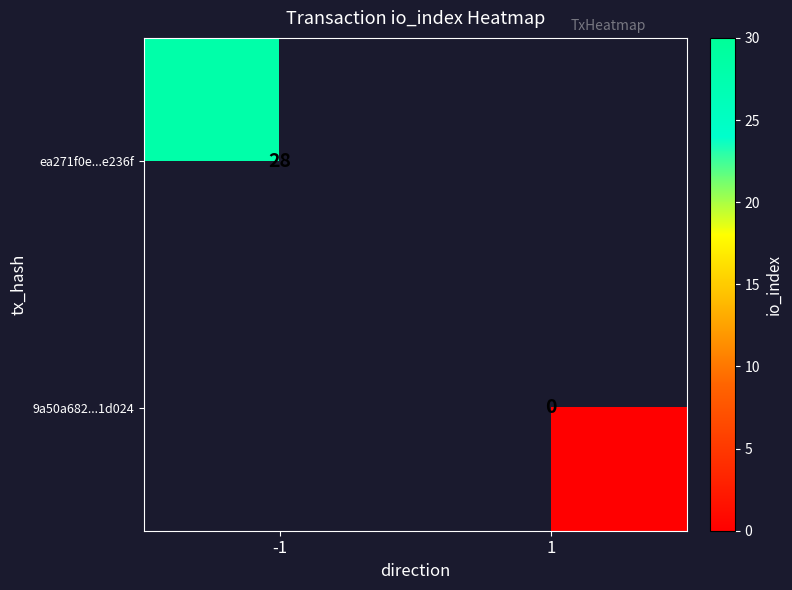

Is it true that ea271f0e...e236f equals 28 at -1?

True